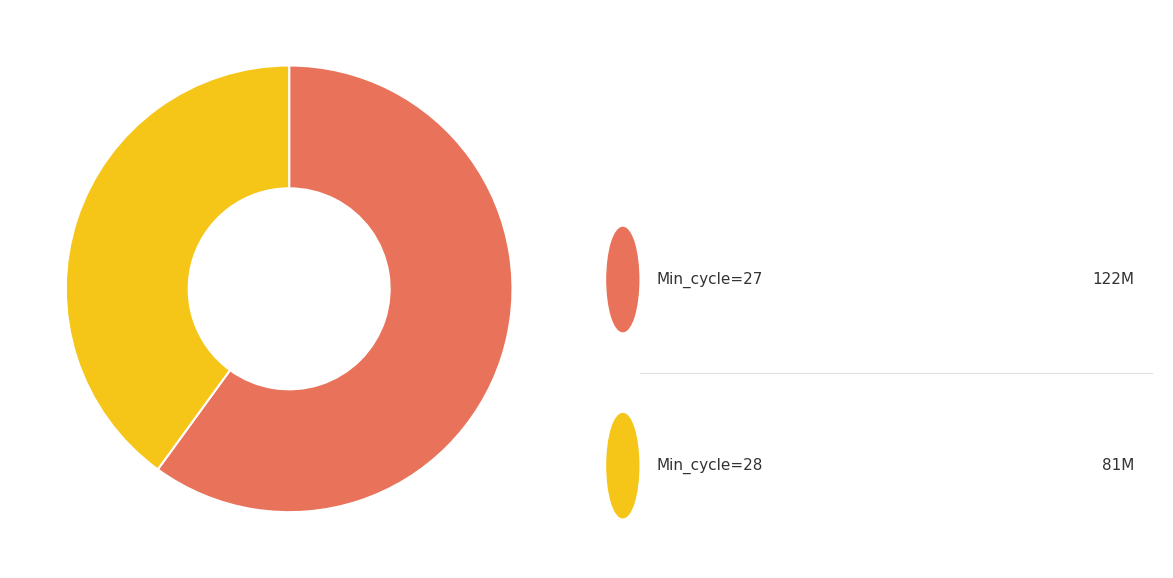

Is there a majority slice in this chart?

Yes